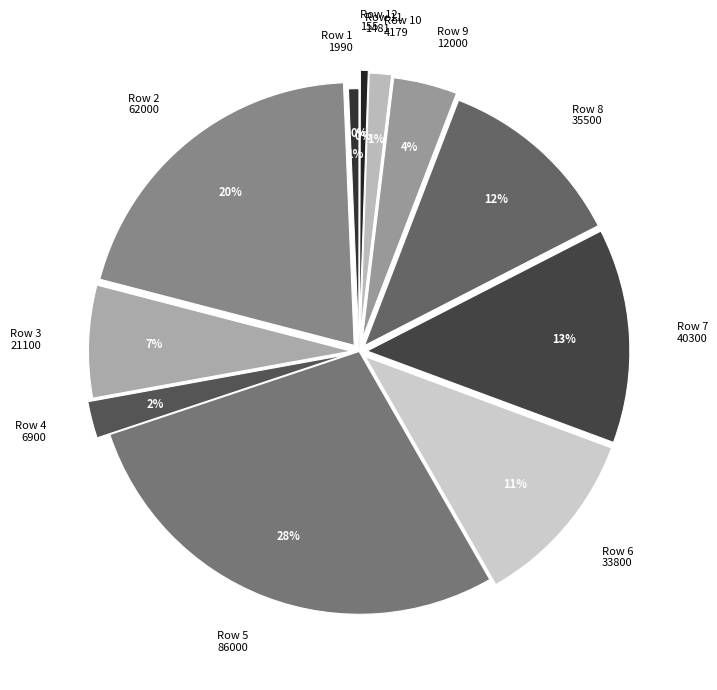

Which category has the biggest portion of the pie?

Row 5 86000